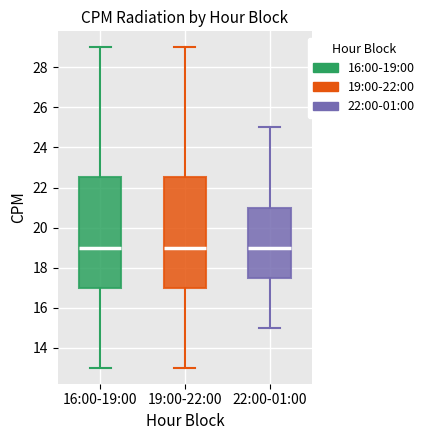

Where does the upper whisker of the box for 16:00-19:00 end on the y-axis? The values are not printed on the chart, so give them approximately, as read against the axis.

29.0